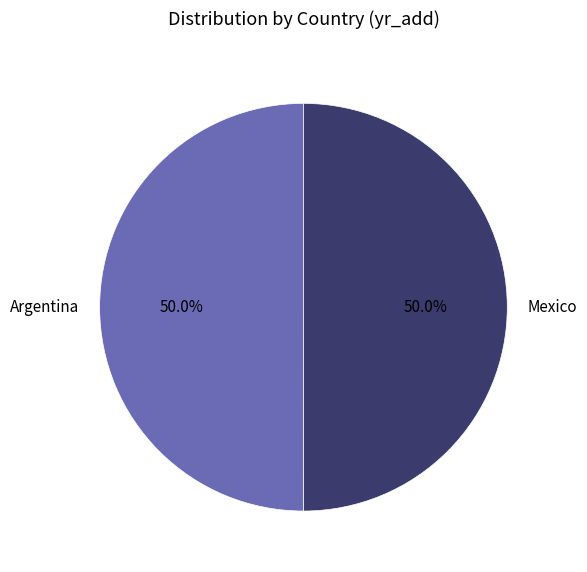

How many segments does this pie chart have?

2